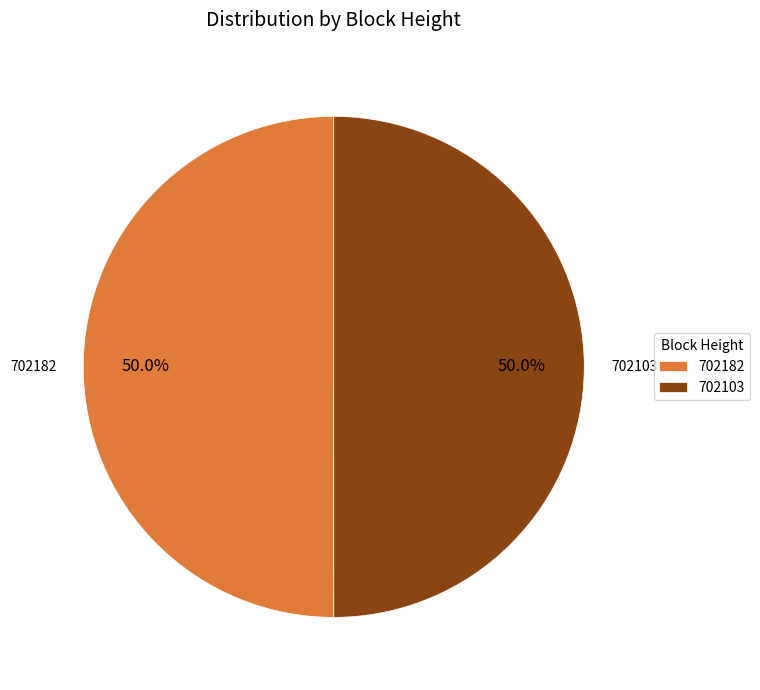

To the nearest percent, what is the combined percentage of 702182 and 702103?

100%